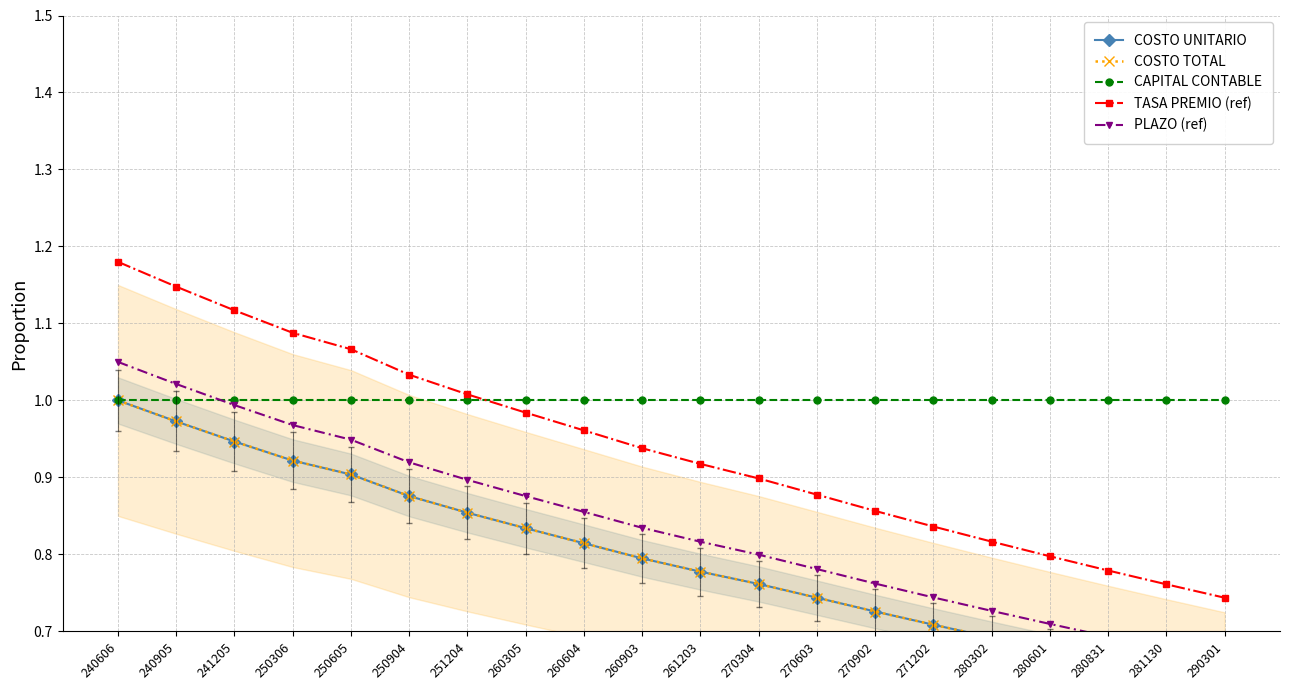

What value does the COSTO TOTAL series have at 240606?

1.0